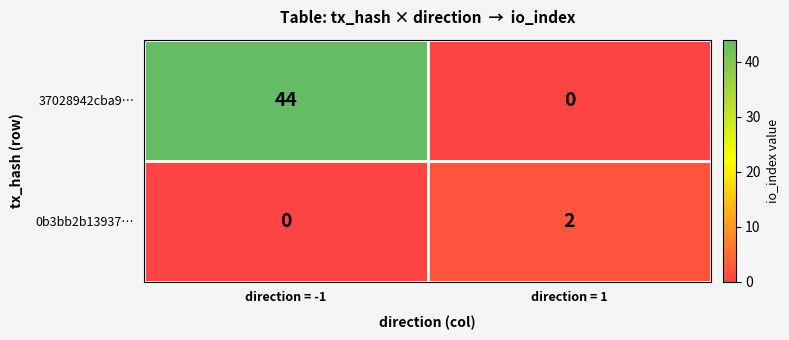

Reading right to left, what are all the values shown in this chart?

37028942cba9…: direction = 1=0	direction = -1=44
0b3bb2b13937…: direction = 1=2	direction = -1=0